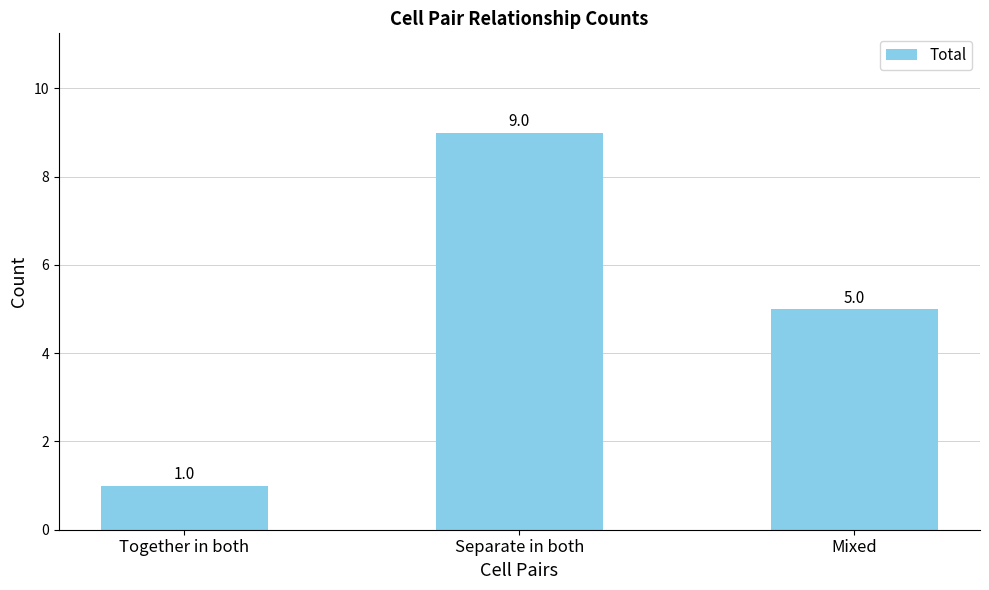

Reading left to right, transcribe all the data shown in this chart.

1	9	5